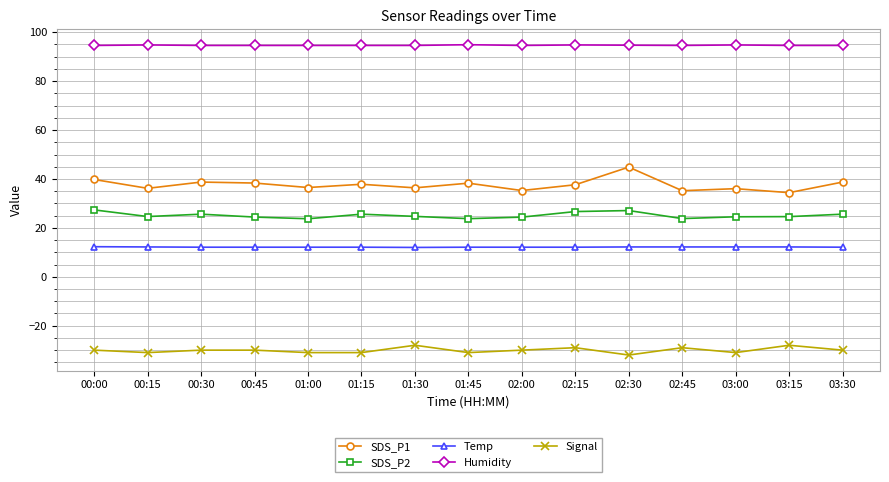

How many lines are shown in the chart?

5